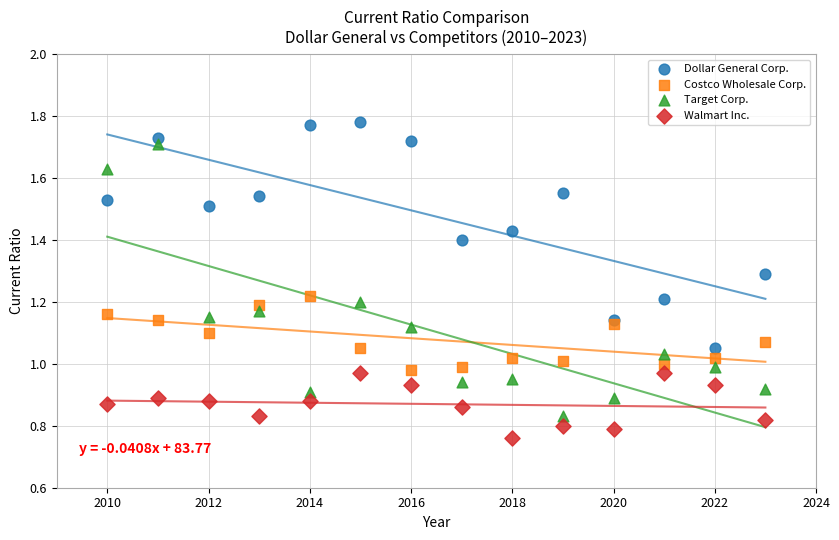

Which series contains the highest Y value?

Dollar General Corp.